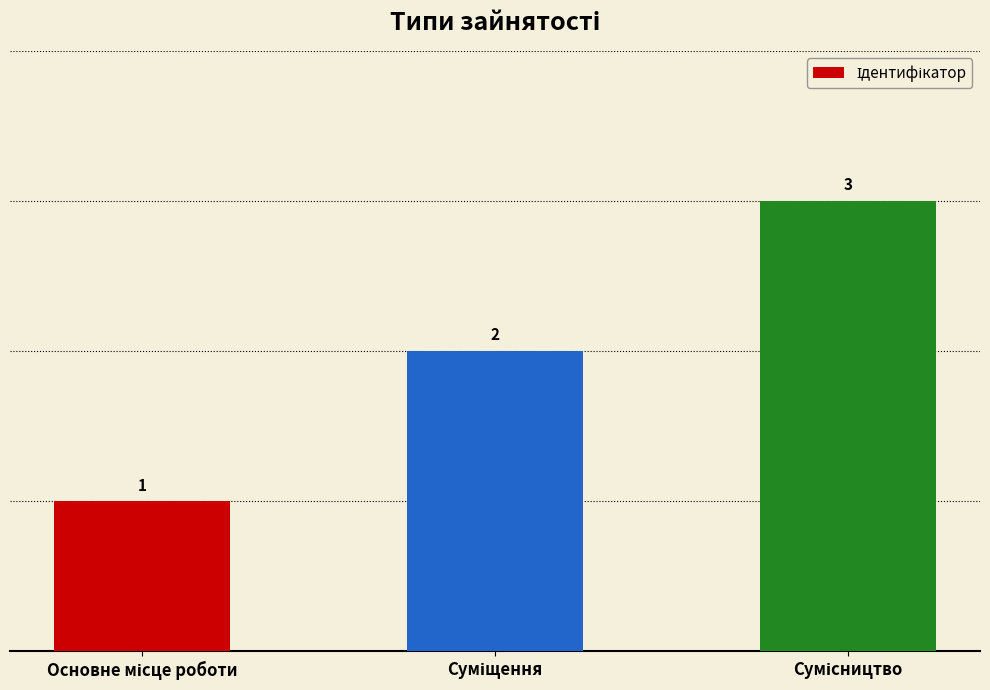

How many values are between 1 and 3?

3